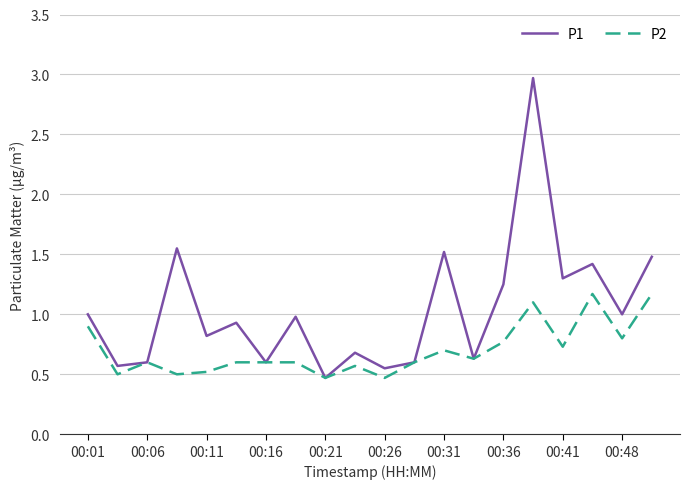

At how many categories does at least one series exceed 2?

1